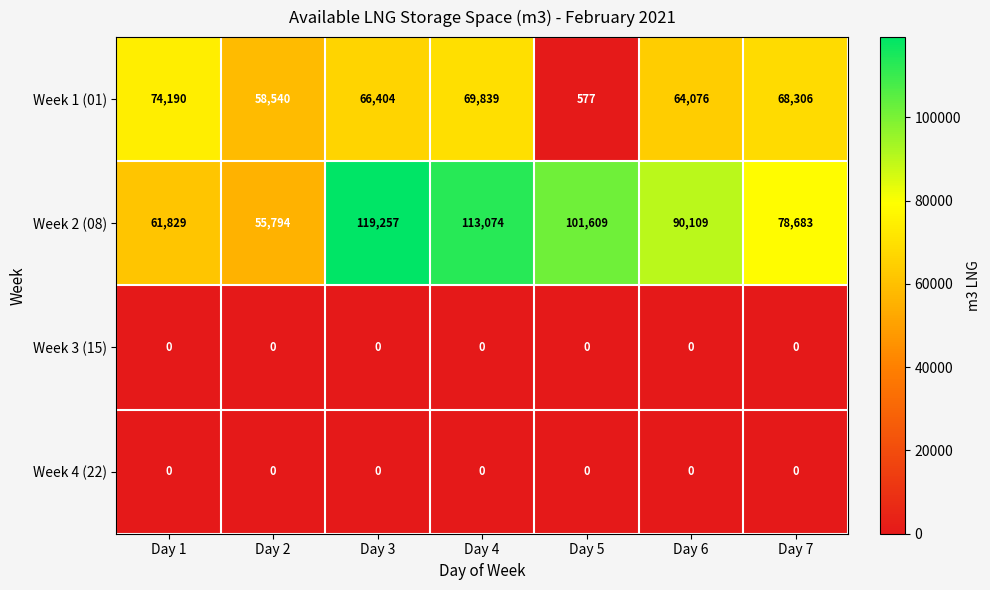

At which category is the sum across all series the highest?

Day 3